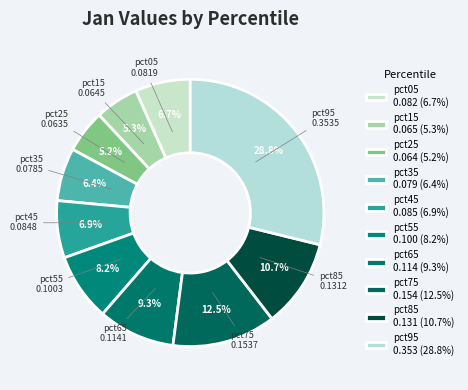

Between pct45 and pct95, which is larger?

pct95